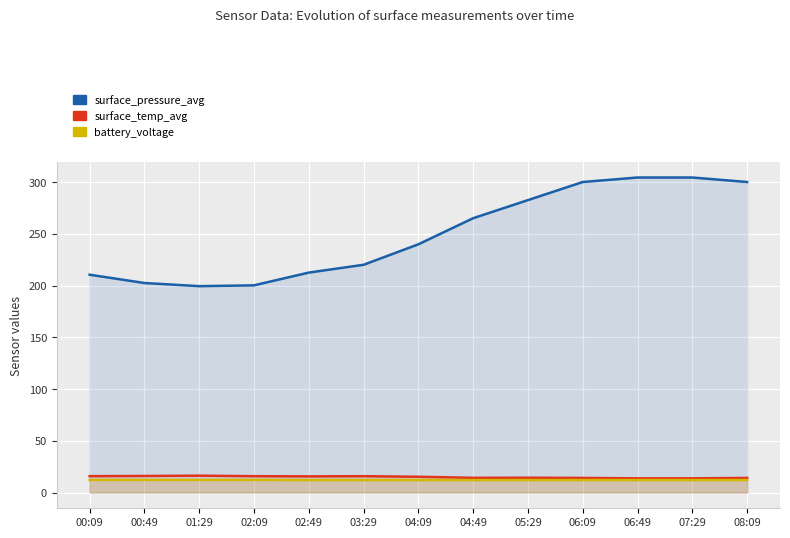

Where does the surface_pressure_avg series first go above 239?

04:09